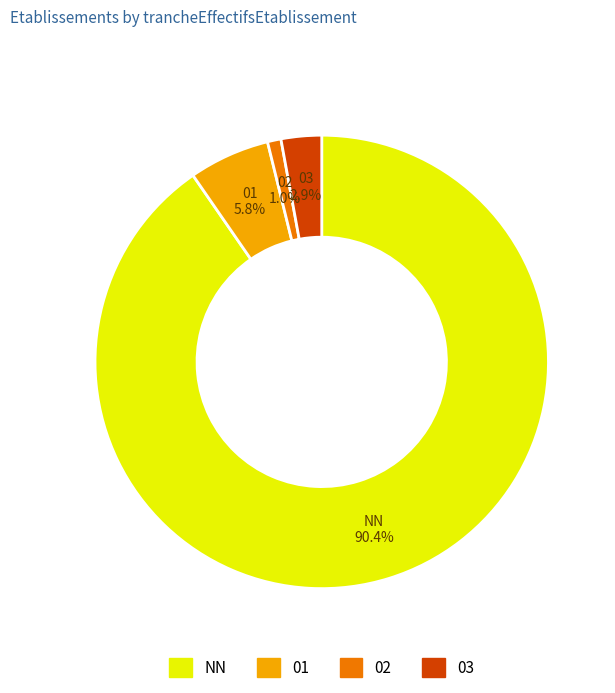

How many slices are in this pie chart?

4